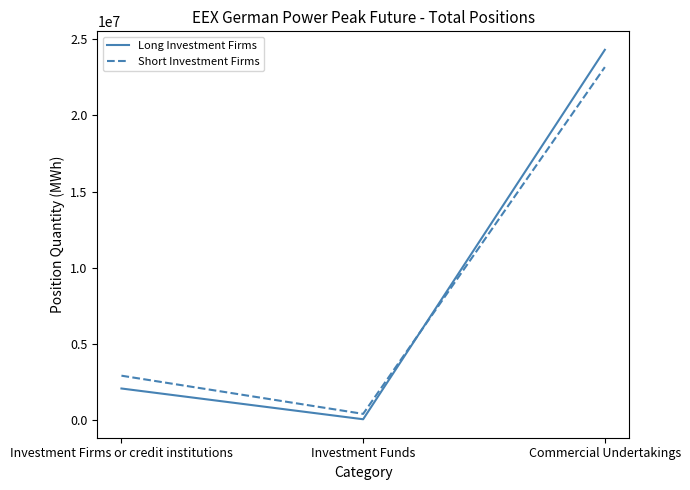

What is the difference between the Long Investment Firms values at Investment Funds and Commercial Undertakings?

24257580